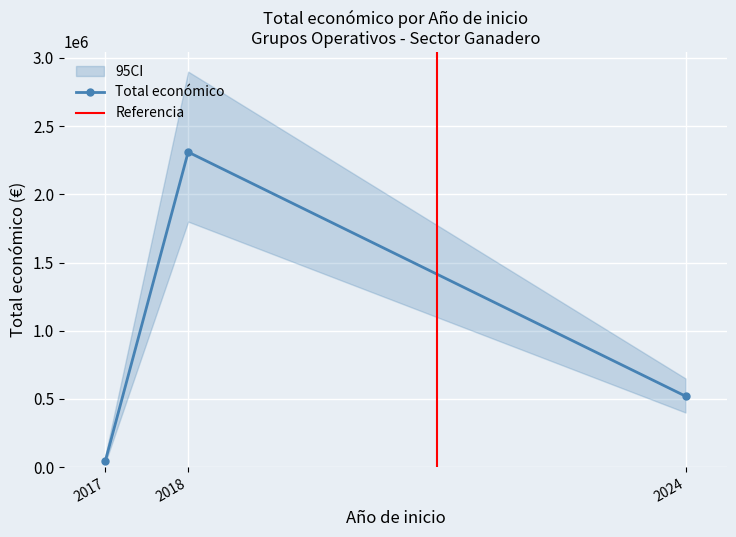

How many data points does each series have?

3